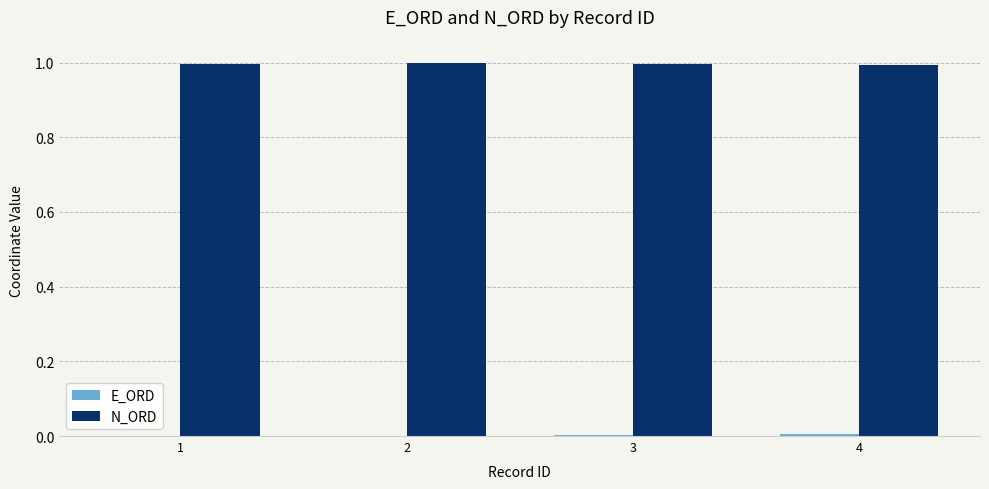

What is the sum of the N_ORD values at 2 and 4?

2.0